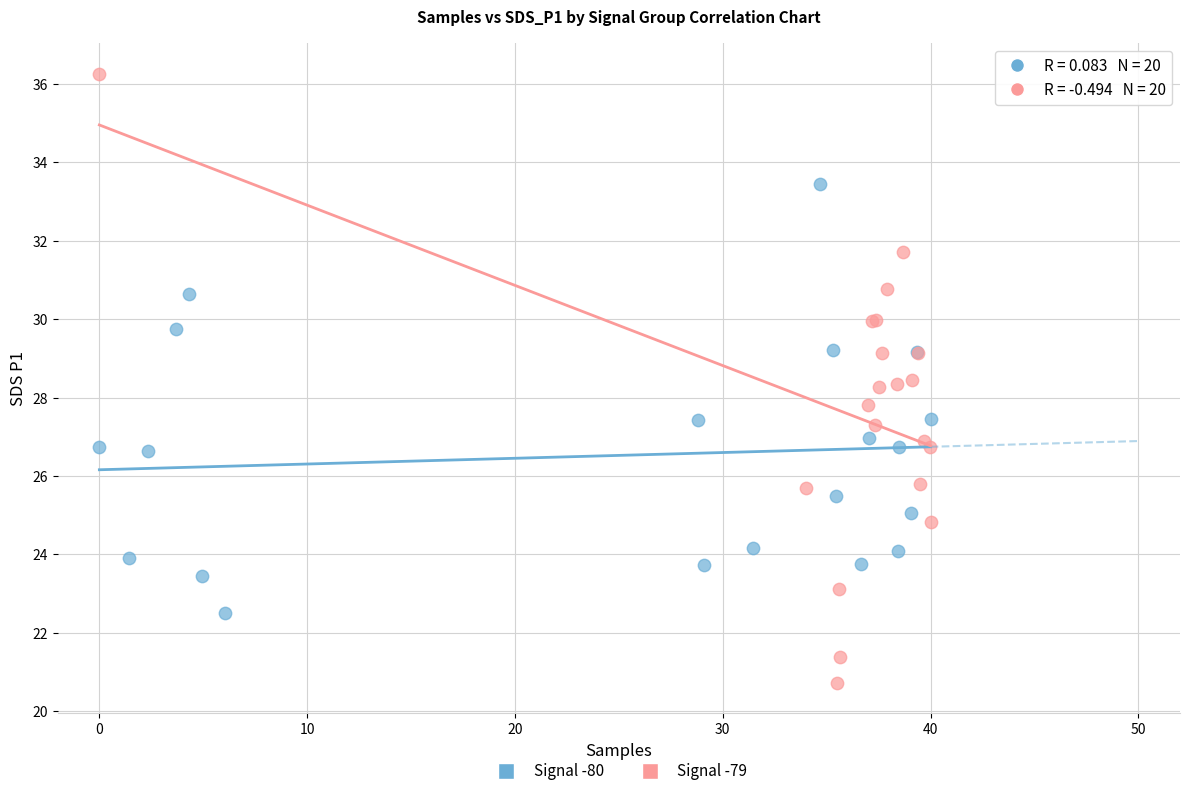

Which series contains the highest Y value?

Signal -79